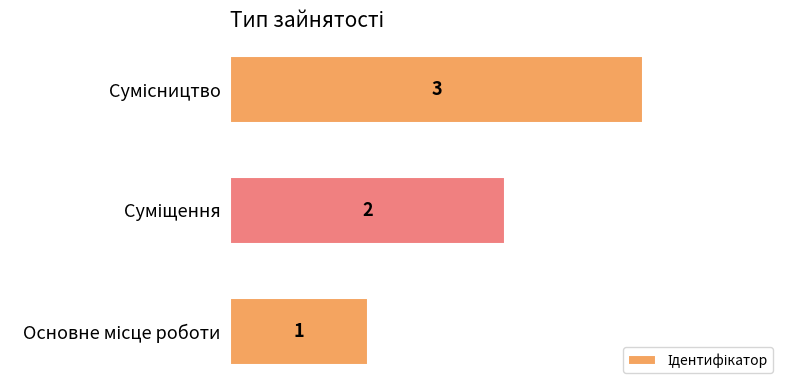

What is the greatest value displayed?

3